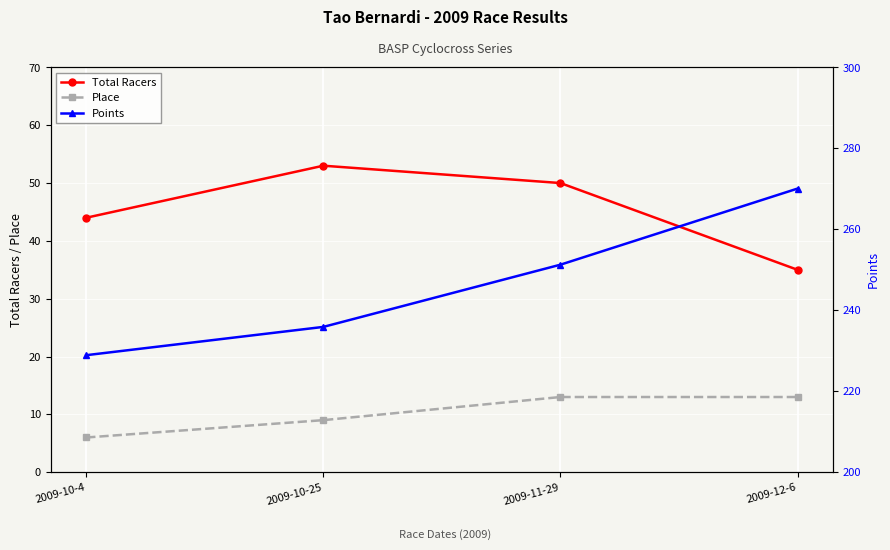

Rank the series at 2009-10-4 from lowest to highest value.

Place, Total Racers, Points